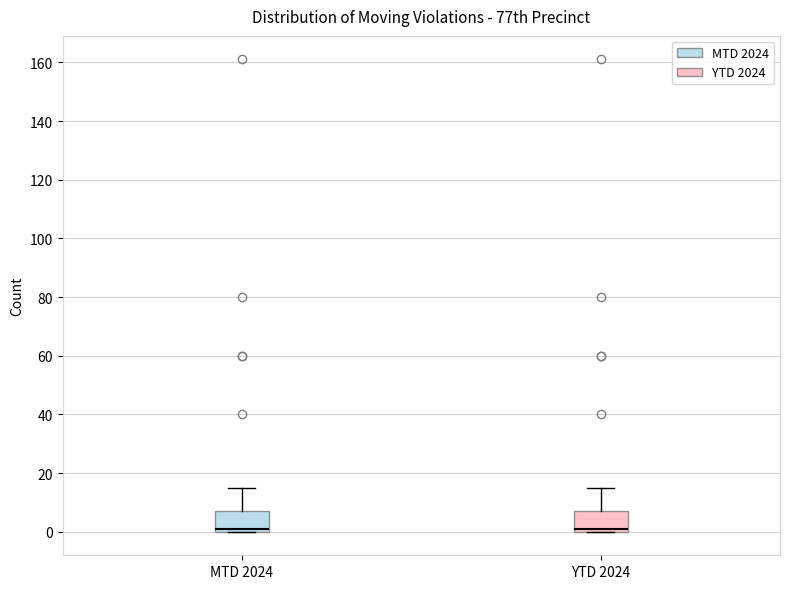

Reading left to right, read every box against the y-axis: the position of its median line, the range the box covers, and the ends of its whiskers. The values are not printed on the chart, so give them approximately, as read against the axis.

MTD 2024: median 2, box 0 to 8, whiskers 0 to 16
YTD 2024: median 2, box 0 to 8, whiskers 0 to 16